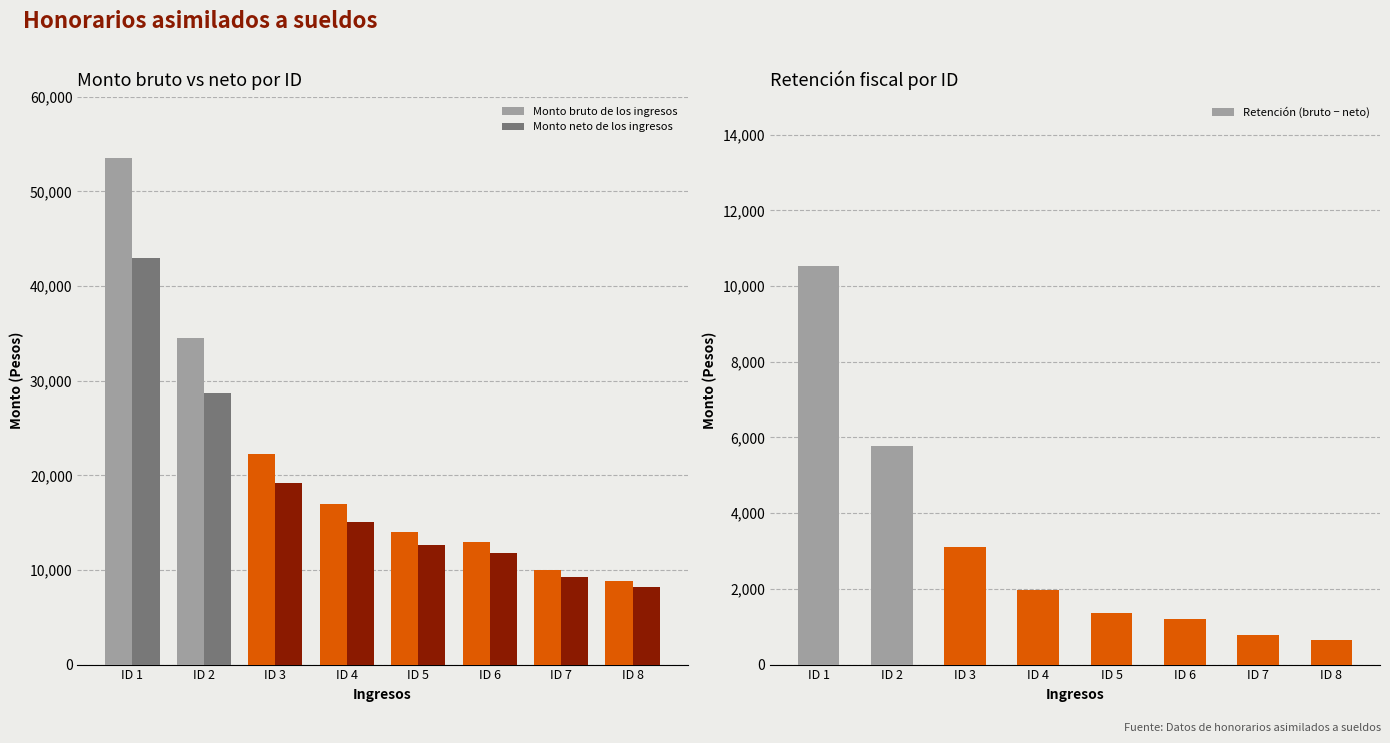

How many categories are shown in the chart?

8